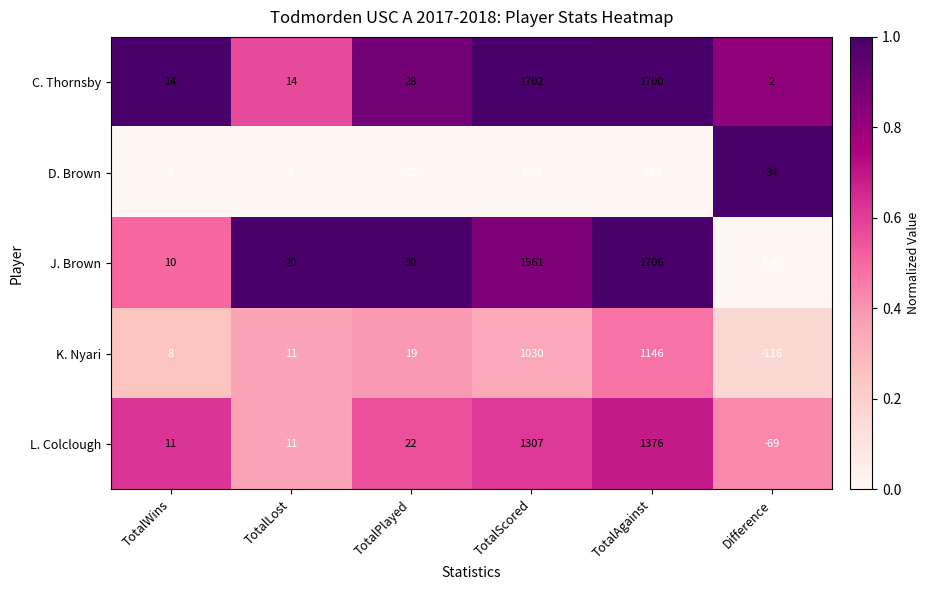

Rank the series by their maximum value, from lowest to highest.

D. Brown, K. Nyari, L. Colclough, C. Thornsby, J. Brown